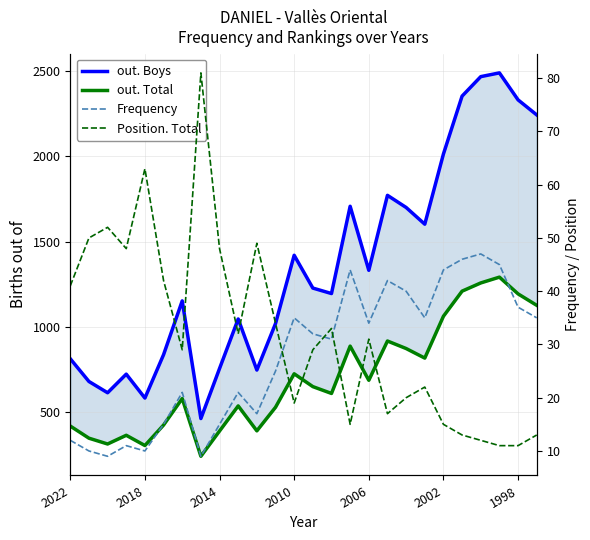

What are all the series names shown in the legend?

out. Boys, out. Total, Frequency, Position. Total